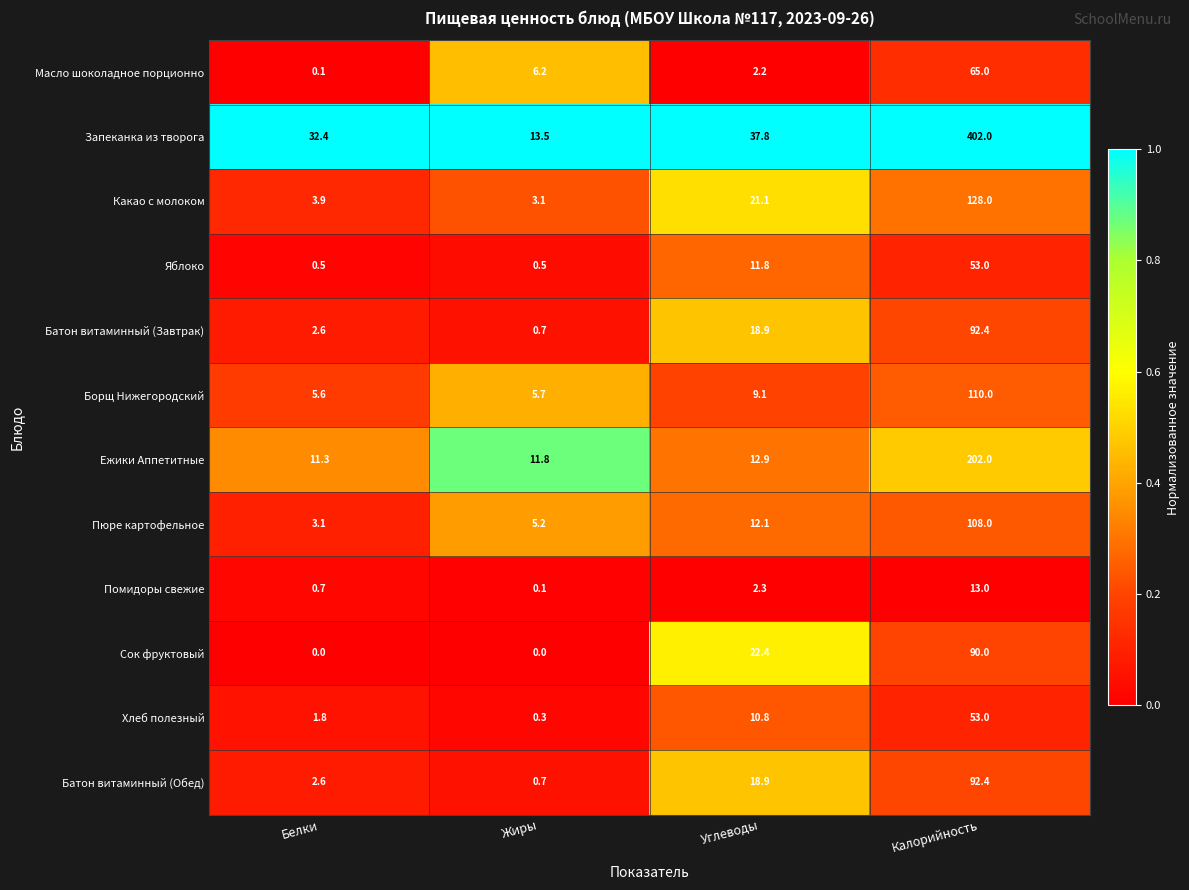

True or false: Яблоко has a value of 0.5 at Белки.

True